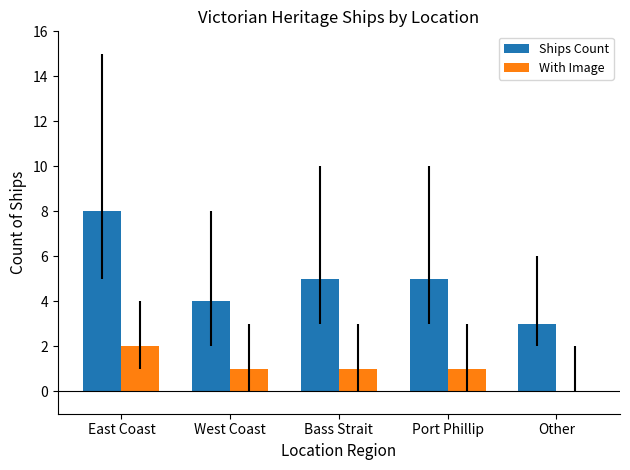

Count the number of data series in this chart.

2